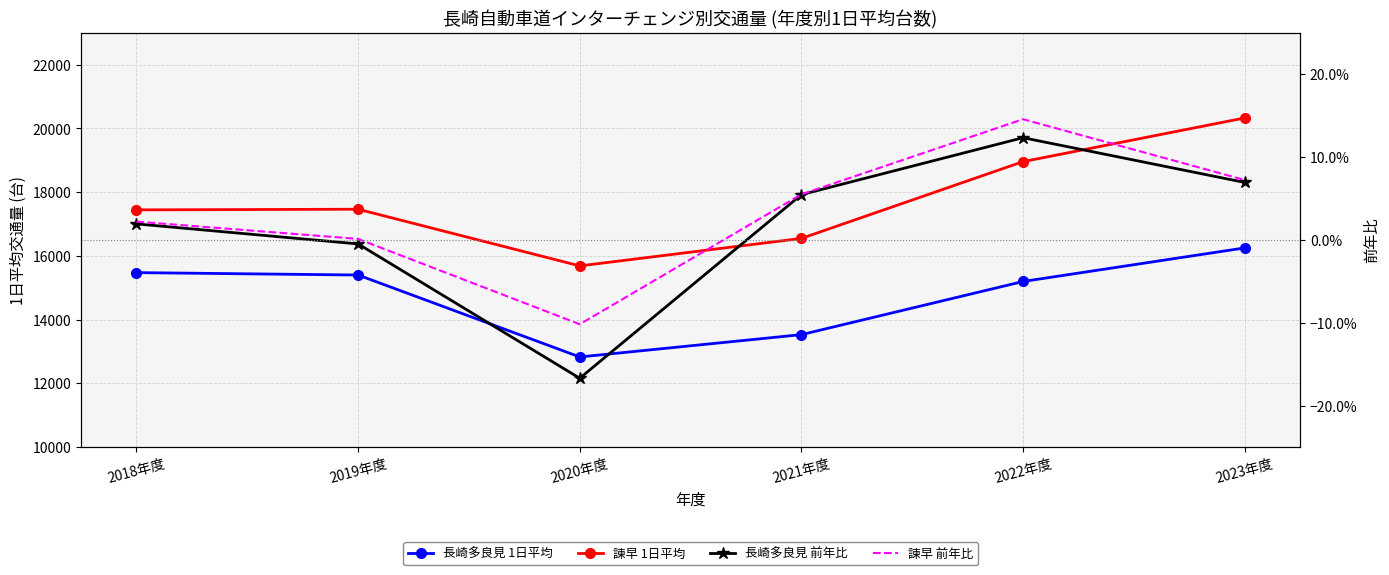

What is the label of the 1st point from the right?

2023年度